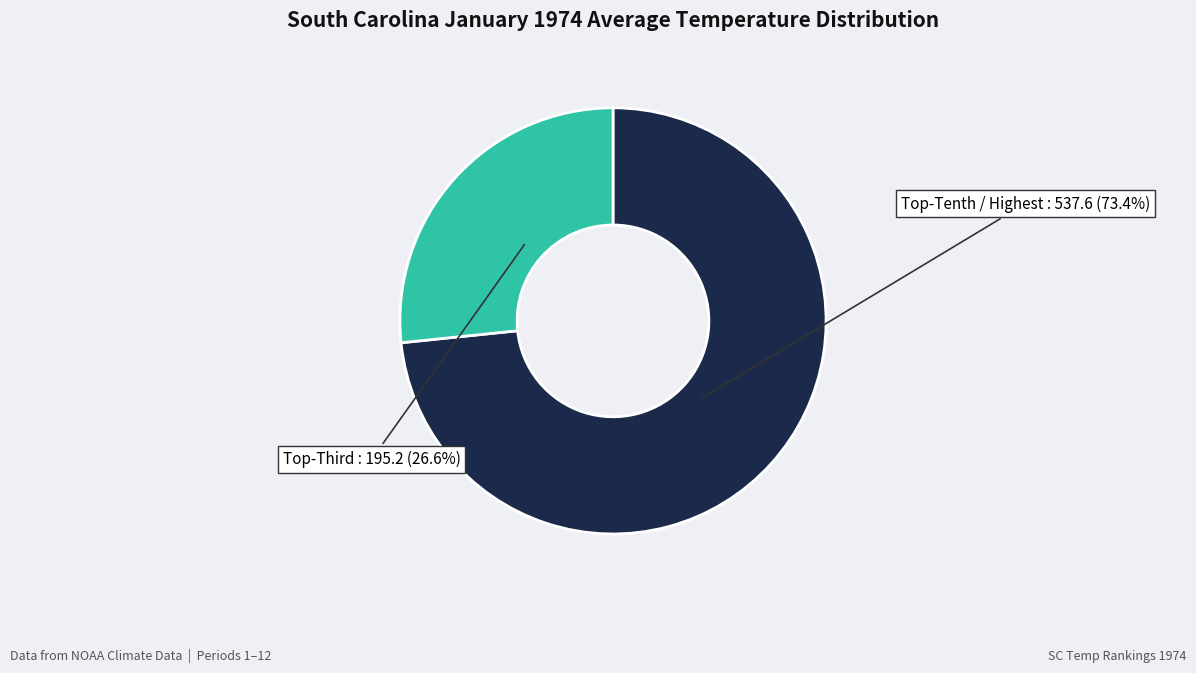

Which category accounts for the majority?

Top-Tenth / Highest